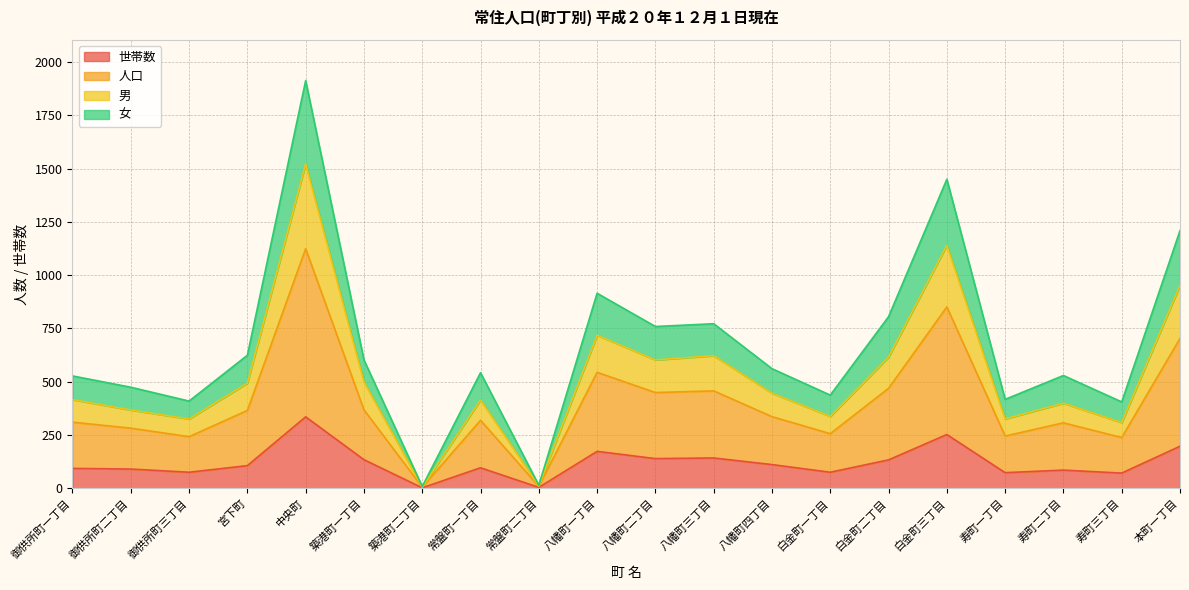

Is it true that 男 equals 308 at 寿町三丁目?

True